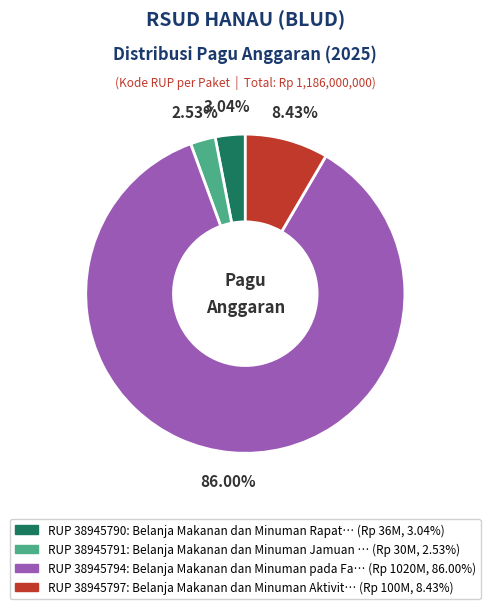

Is there a majority slice in this chart?

Yes